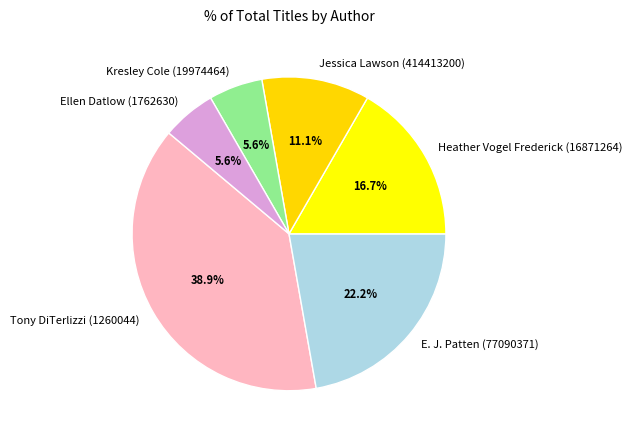

Which category has the biggest portion of the pie?

Tony DiTerlizzi (1260044)